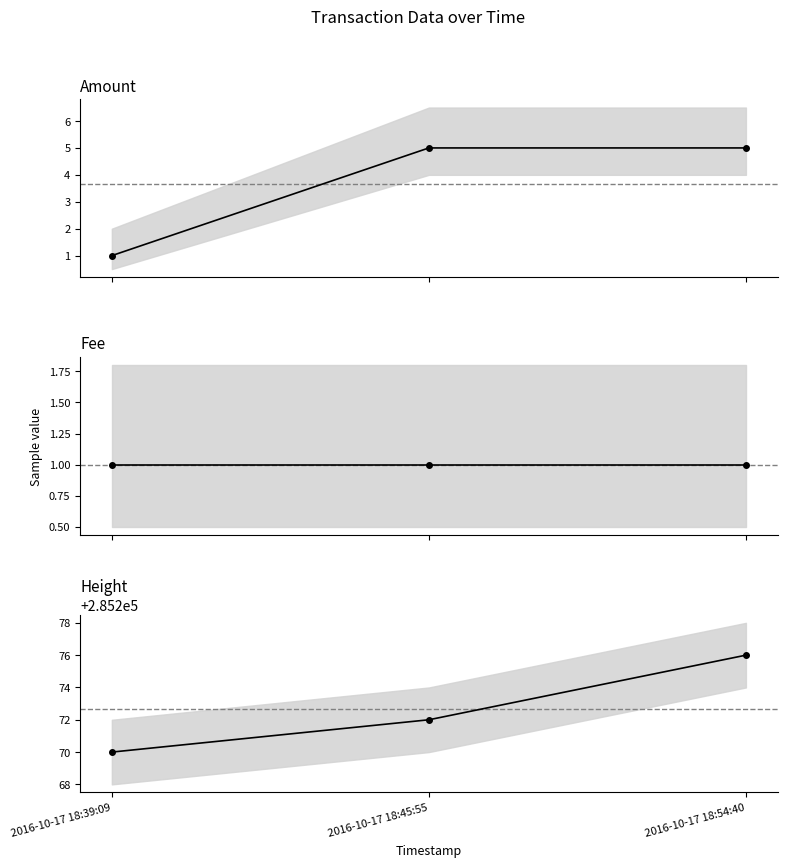

Is it true that Amount equals 5 at 2016-10-17 18:54:40?

True